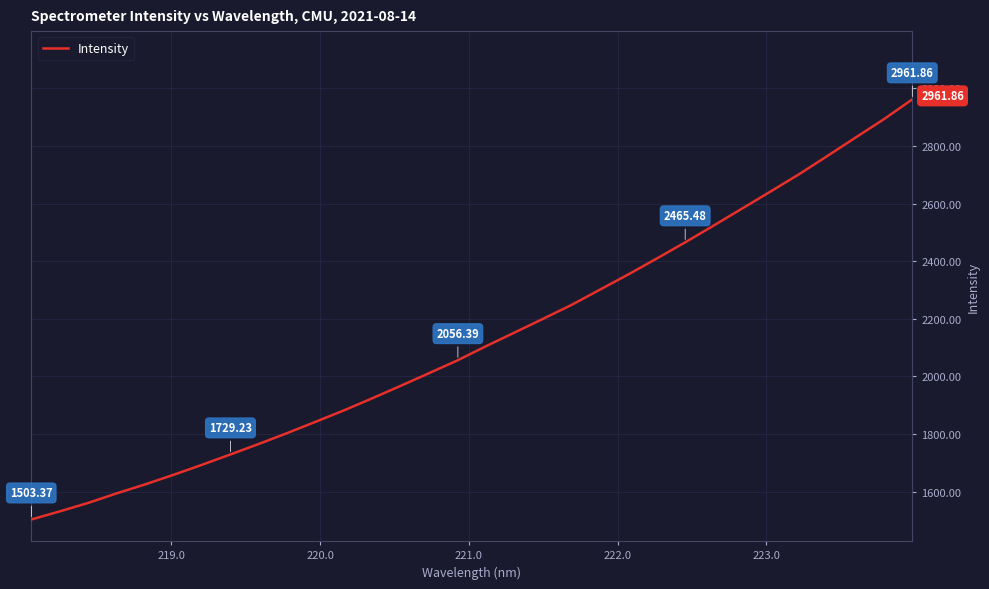

What is the difference between the maximum and minimum values?

1458.5